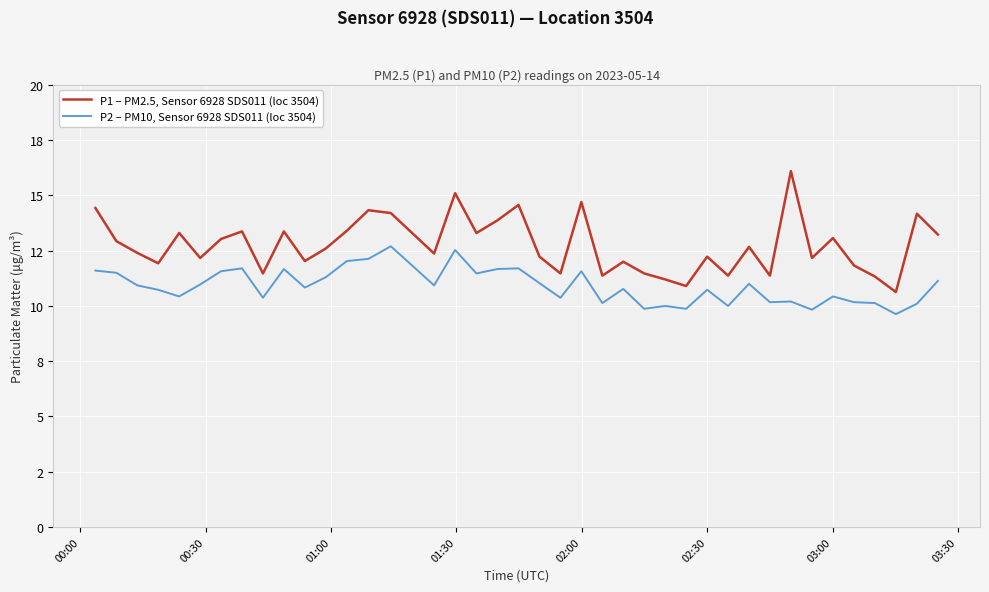

Reading right to left, list all the values displayed in this chart.

P1 – PM2.5, Sensor 6928 SDS011 (loc 3504): 13.2	14.2	10.6	11.3	11.8	13.1	12.2	16.1	11.4	12.7	11.4	12.2	10.9	11.2	11.5	12.0	11.4	14.7	11.5	12.2	14.6	13.9	13.3	15.1	12.4	14.2	14.3	13.4	12.6	12.0	13.4	11.5	13.4	13.0	12.2	13.3	11.9	12.4	12.9	14.4
P2 – PM10, Sensor 6928 SDS011 (loc 3504): 11.1	10.1	9.6	10.1	10.2	10.4	9.8	10.2	10.2	11.0	10.0	10.7	9.9	10.0	9.9	10.8	10.1	11.6	10.4	11.0	11.7	11.7	11.5	12.5	10.9	12.7	12.1	12.0	11.3	10.8	11.7	10.4	11.7	11.6	11.0	10.4	10.7	10.9	11.5	11.6